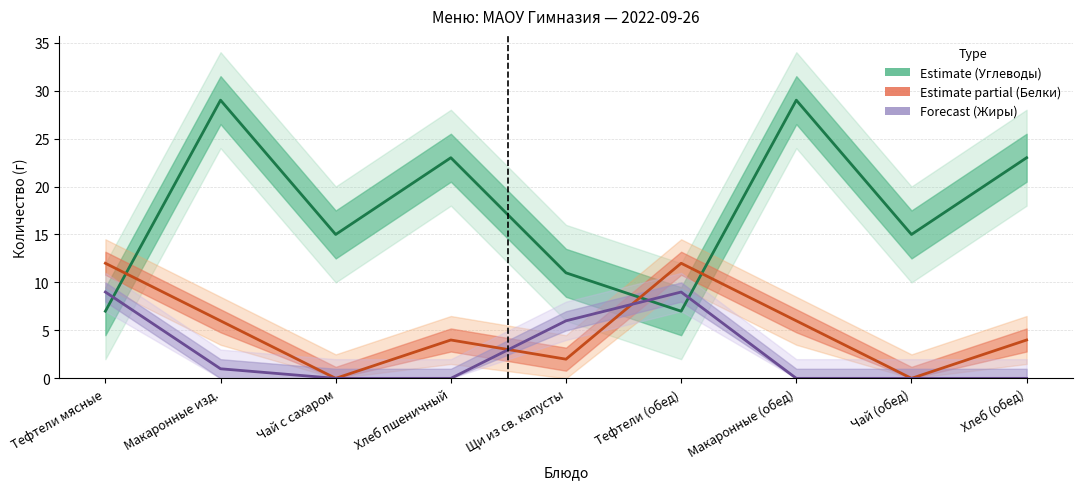

At which category is the sum across all series the highest?

Макаронные изд.